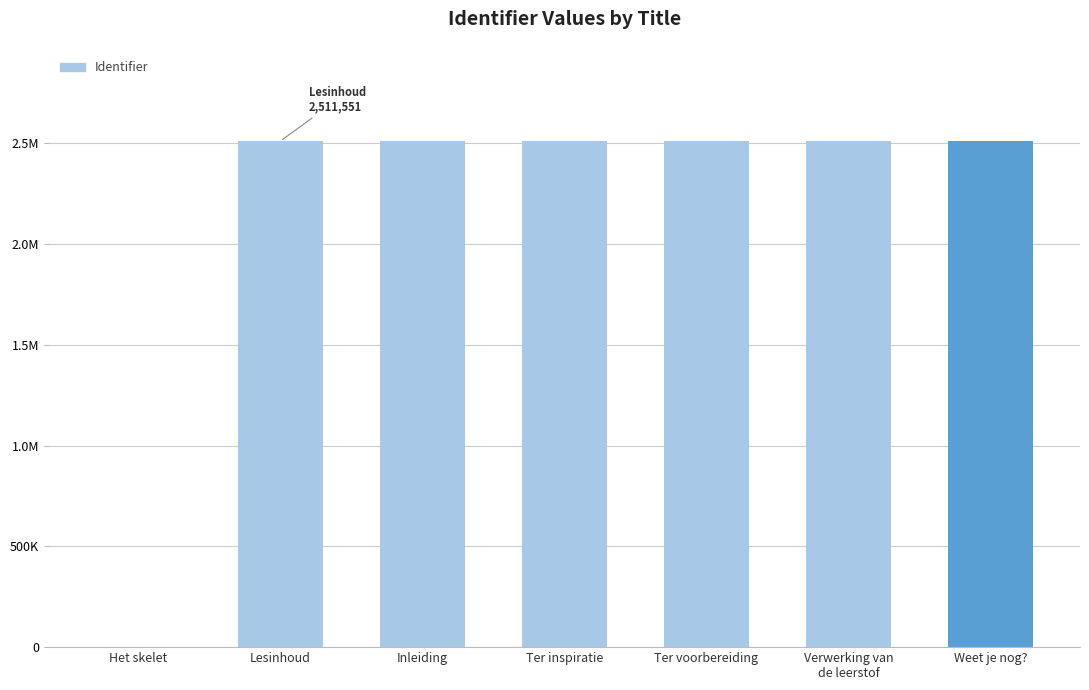

How many bars are there in total?

7